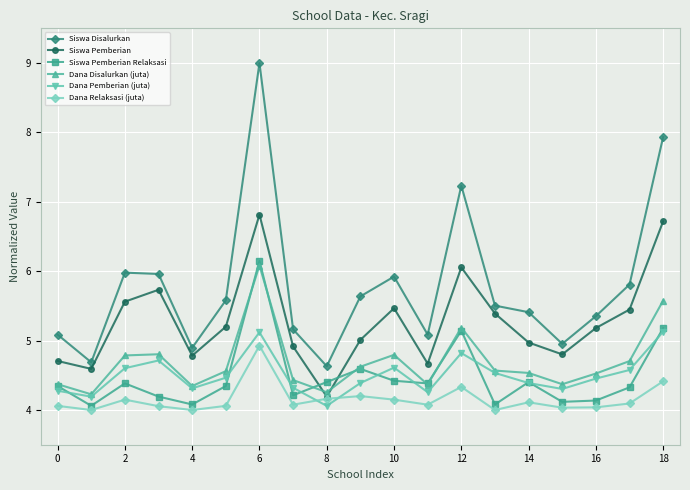

List the series in order of their peak value, highest first.

Siswa Disalurkan, Siswa Pemberian, Siswa Pemberian Relaksasi, Dana Disalurkan (juta), Dana Pemberian (juta), Dana Relaksasi (juta)